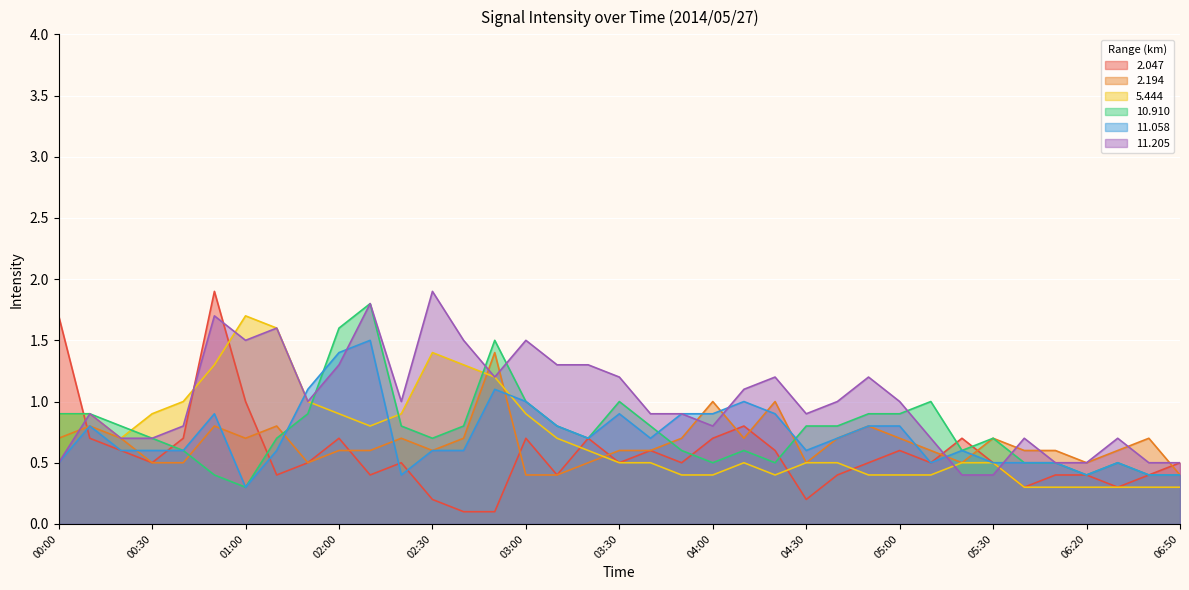

True or false:  11.205 and  11.058 intersect in this chart.

True